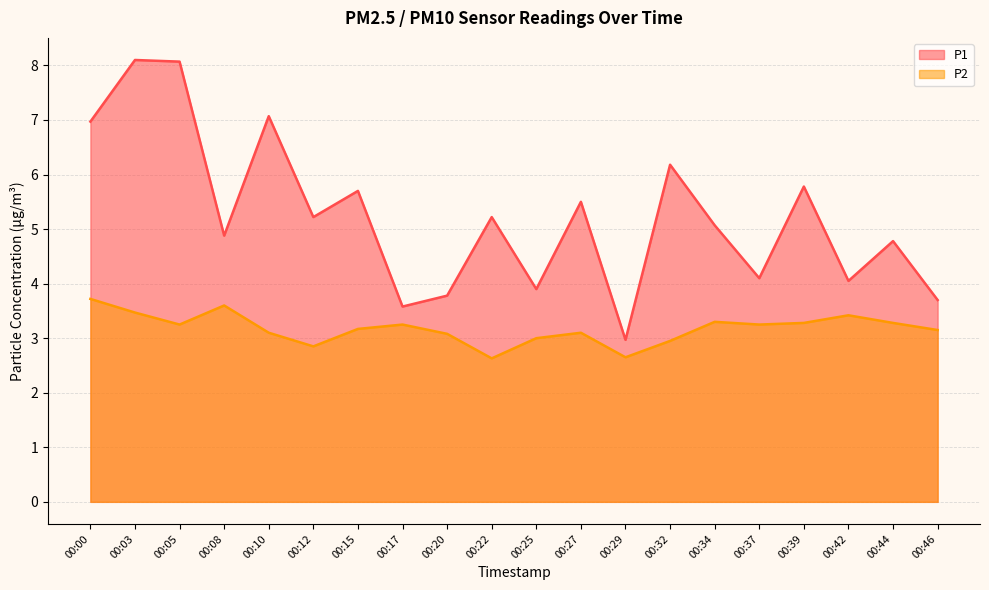

How many series are shown in this chart?

2